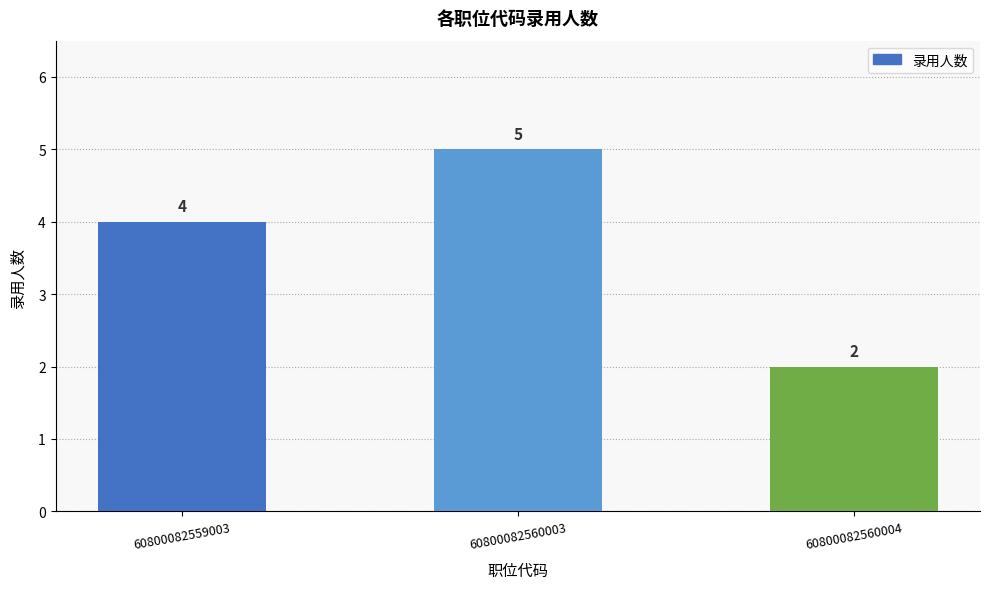

What is the difference between the values at 60800082560004 and 60800082559003?

2